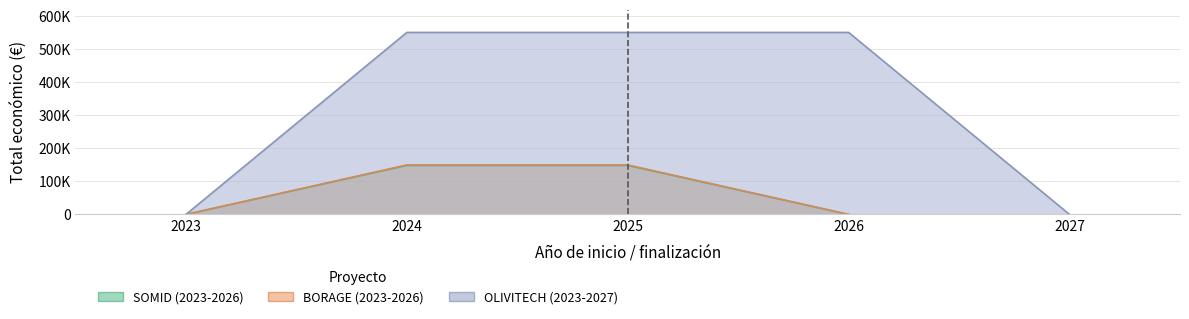

What is the ratio of the value at 2023 to the value at 2023?

1.0